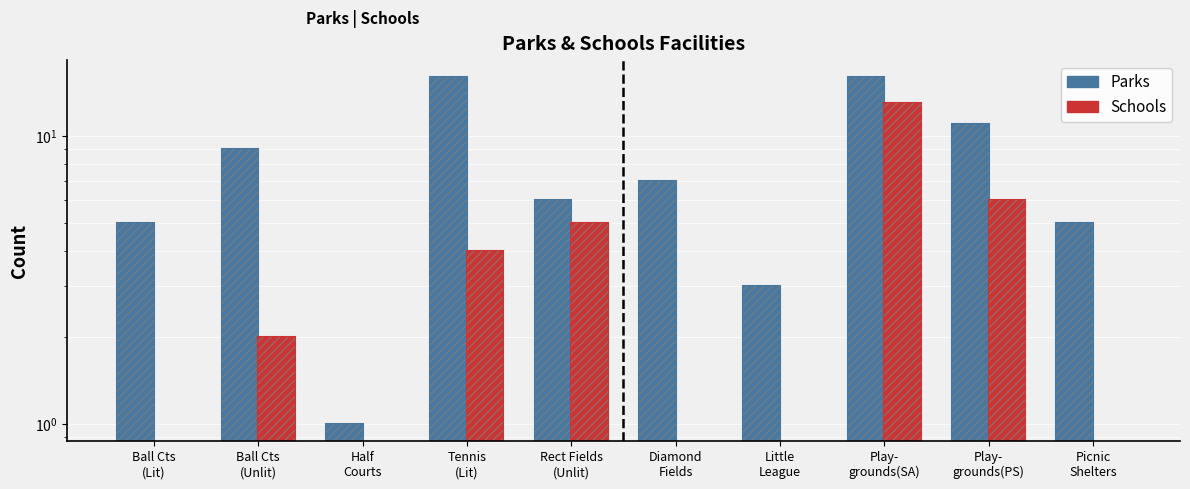

What is the difference between the second highest and minimum values in the Schools series?

6